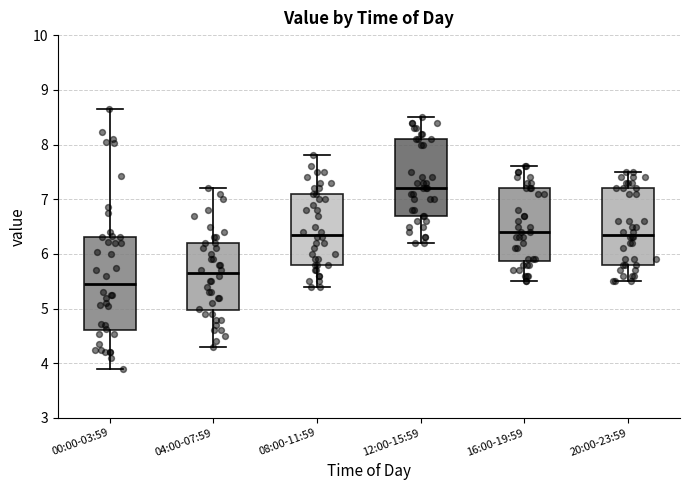

Reading left to right, transcribe this box plot: for each box, give where its median line is, the range the box spans, and where its two whiskers end, as read against the y-axis. The values are not printed on the chart, so give them approximately, as read against the axis.

00:00-03:59: median 5.5, box 4.6 to 6.3, whiskers 3.9 to 8.7
04:00-07:59: median 5.7, box 5.0 to 6.2, whiskers 4.3 to 7.2
08:00-11:59: median 6.4, box 5.8 to 7.1, whiskers 5.4 to 7.8
12:00-15:59: median 7.2, box 6.7 to 8.1, whiskers 6.2 to 8.5
16:00-19:59: median 6.4, box 5.9 to 7.2, whiskers 5.5 to 7.6
20:00-23:59: median 6.4, box 5.8 to 7.2, whiskers 5.5 to 7.5